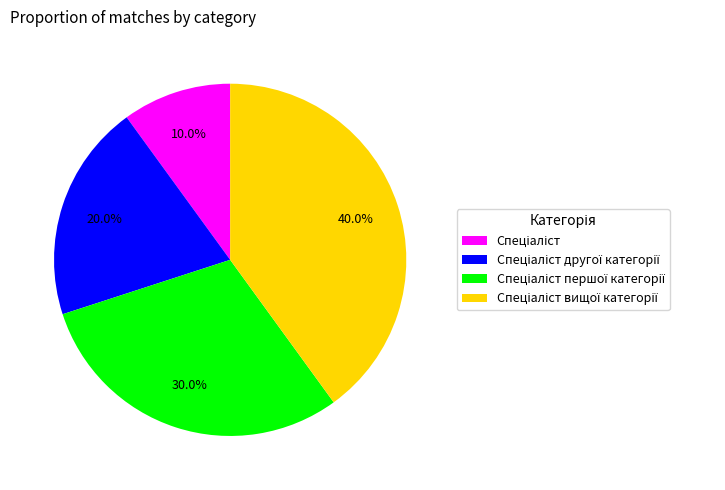

Is there a majority slice in this chart?

No